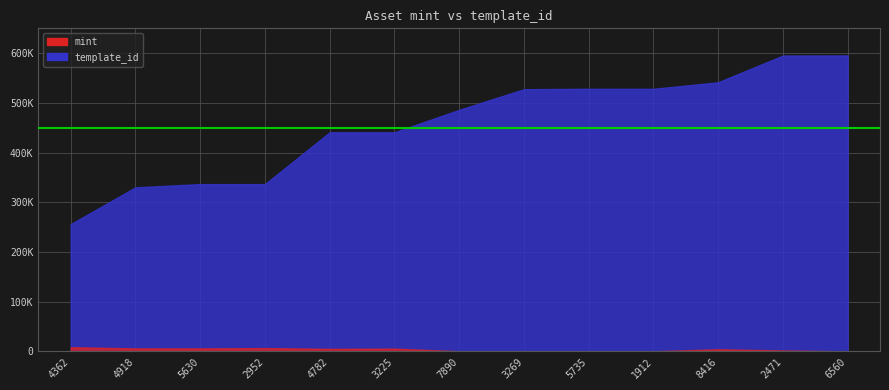

Which series changed the most between 1099730264362 and 1099704007890?

template_id